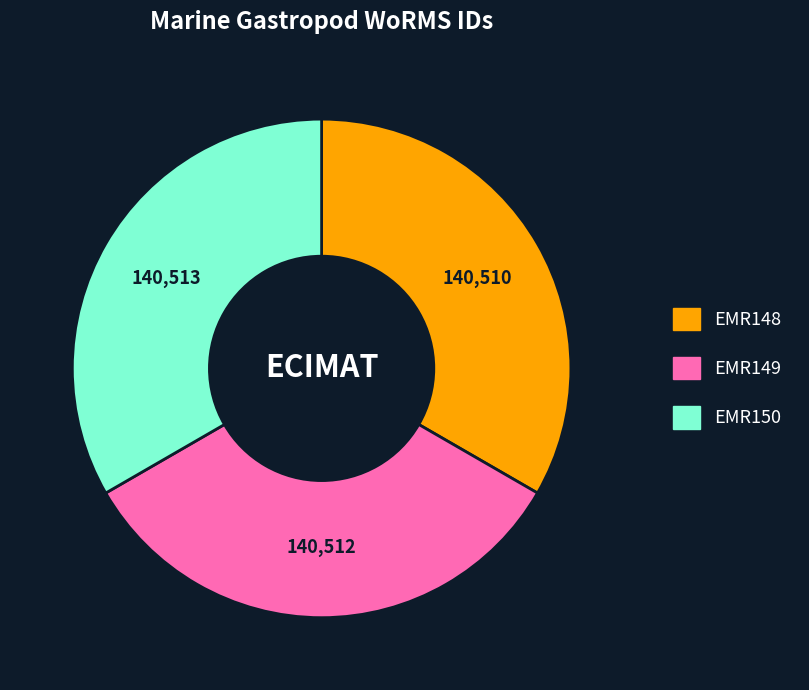

Does EMR148 account for over 50% of the chart?

No